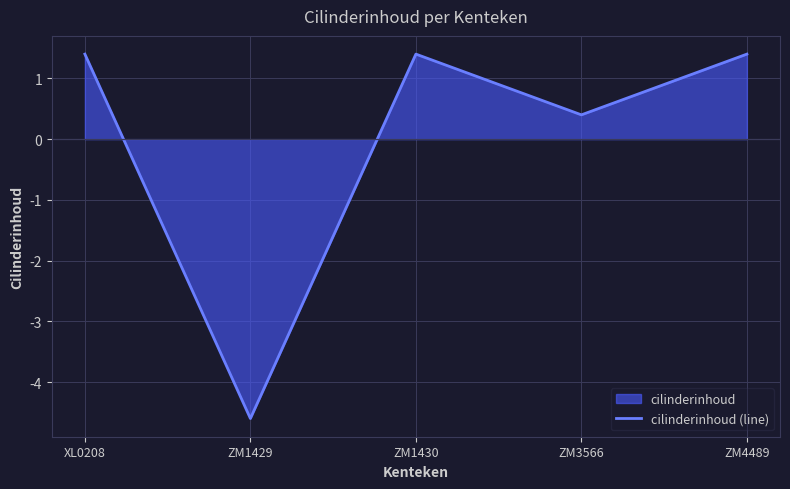

Read the value at ZM1430.

1.4